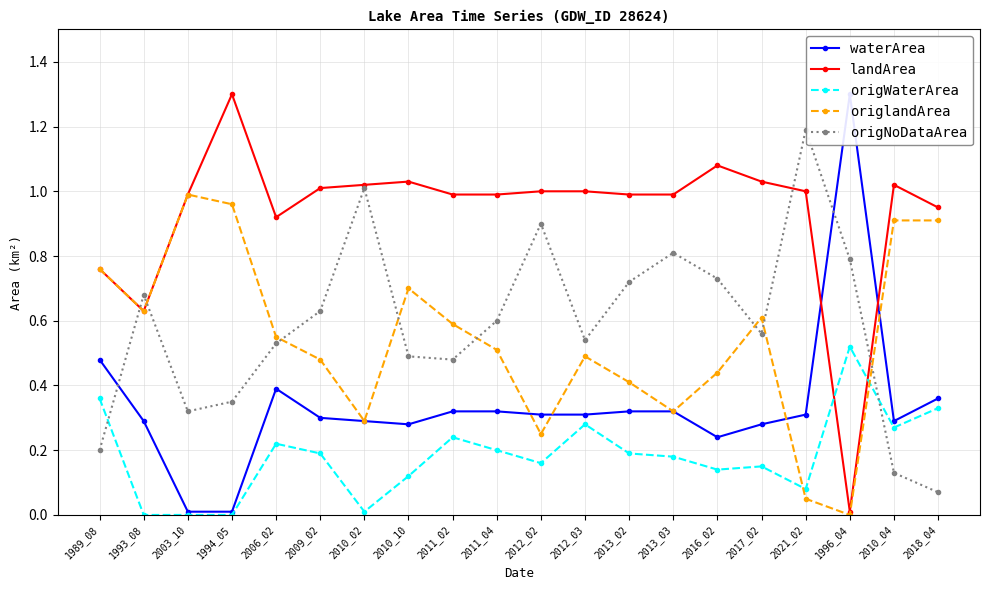

Rank the categories by origWaterArea value from highest to lowest.

1996_04, 1989_08, 2018_04, 2012_03, 2010_04, 2011_02, 2006_02, 2011_04, 2009_02, 2013_02, 2013_03, 2012_02, 2017_02, 2016_02, 2010_10, 2021_02, 2010_02, 1993_08, 2003_10, 1994_05